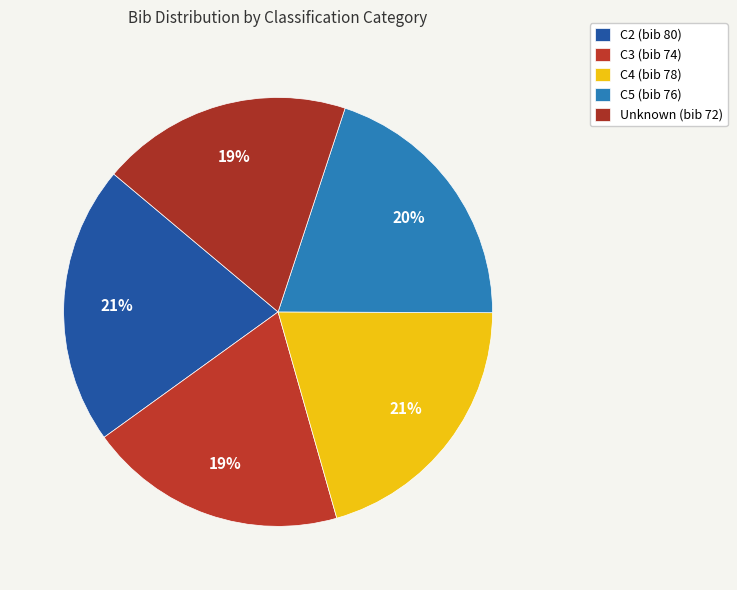

Which category has the smallest portion of the pie?

Unknown (bib 72)